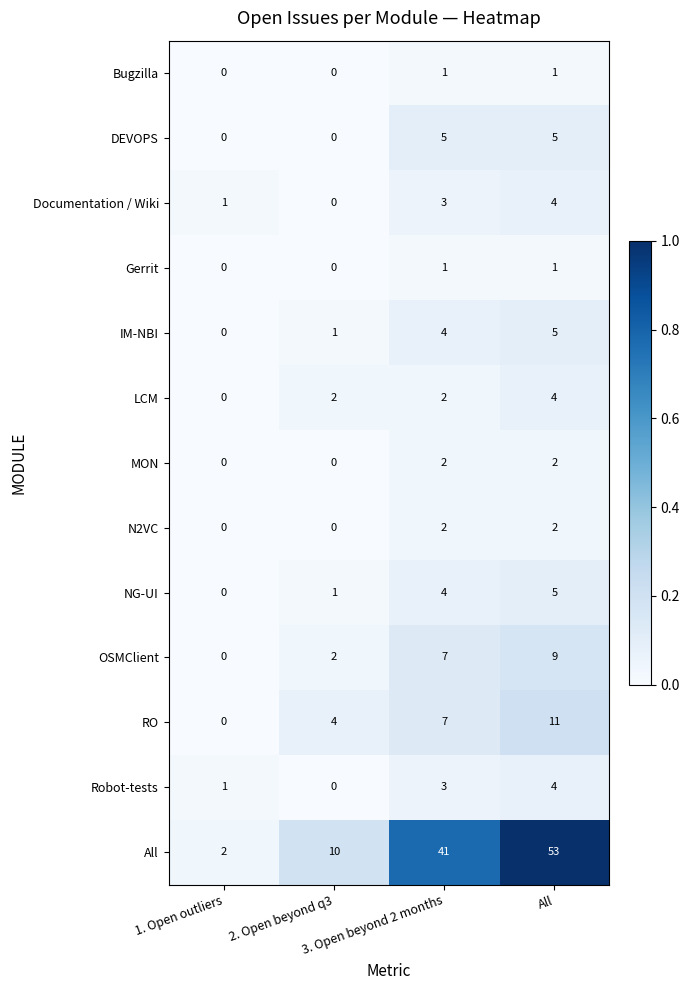

What is the difference between the maximum and minimum values in the OSMClient series?

9